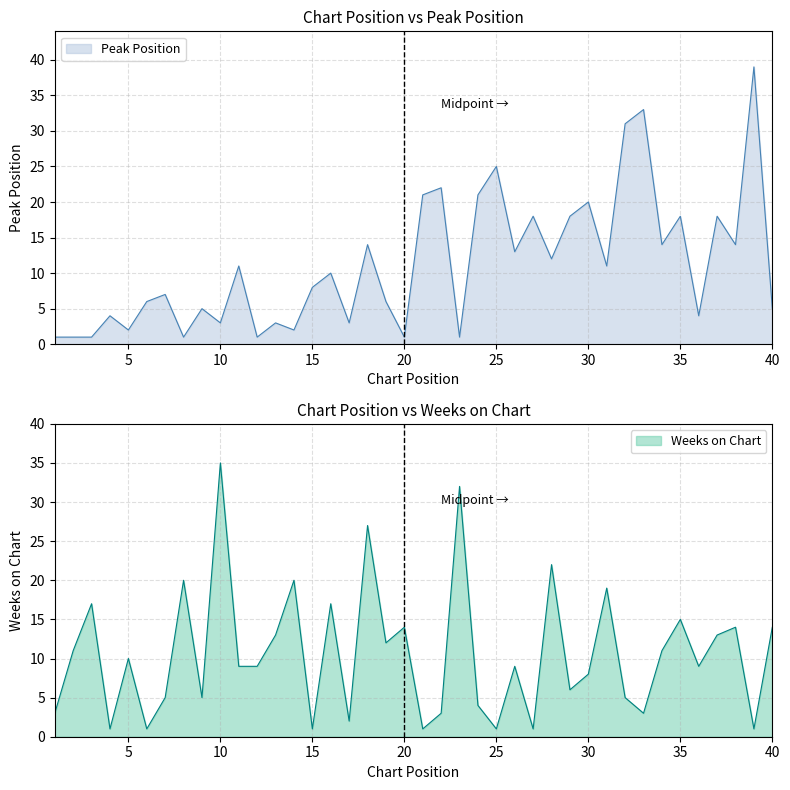

Where is Weeks on Chart nearest to the value 18?

3